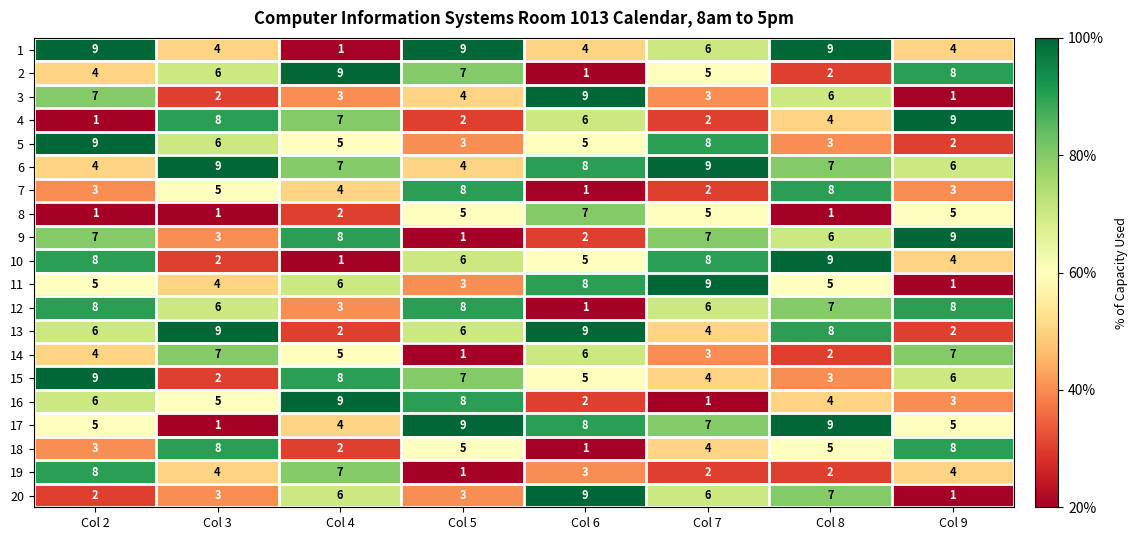

What is the difference between the highest and lowest values at Col 7?

8